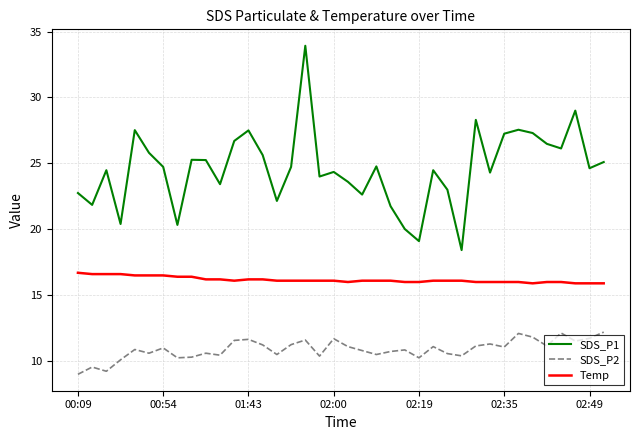

List the series in order of their peak value, lowest first.

SDS_P2, Temp, SDS_P1